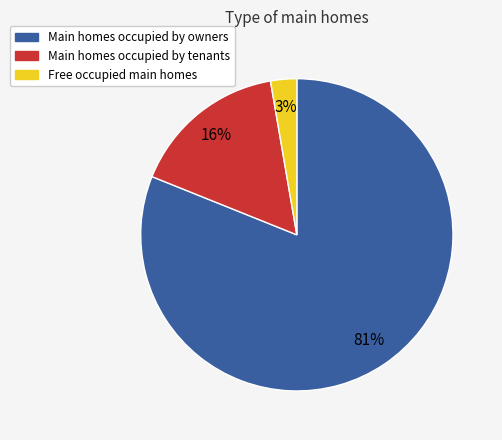

Combined, do Main homes occupied by tenants and Free occupied main homes account for over 50%?

No